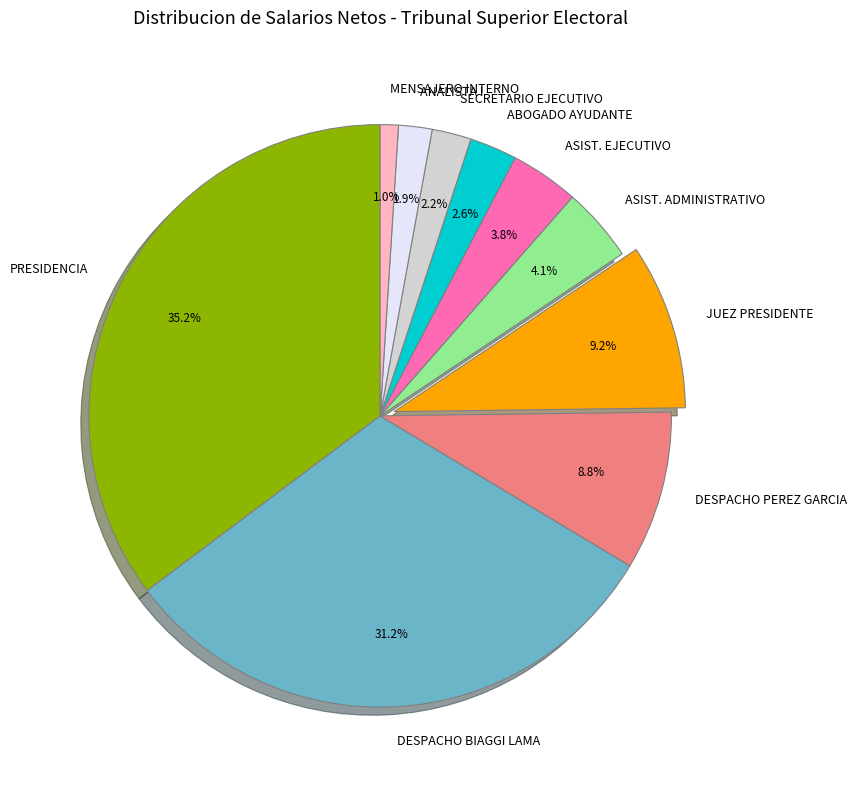

Which category has the smallest portion of the pie?

MENSAJERO INTERNO